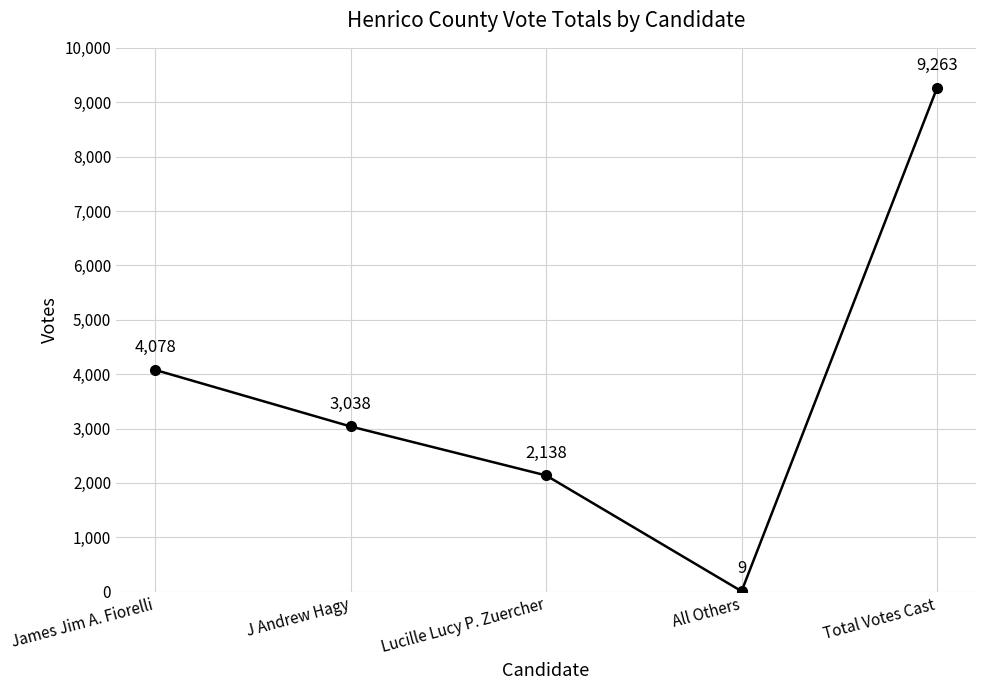

Reading left to right, what are all the values shown in this chart?

4078	3038	2138	9	9263